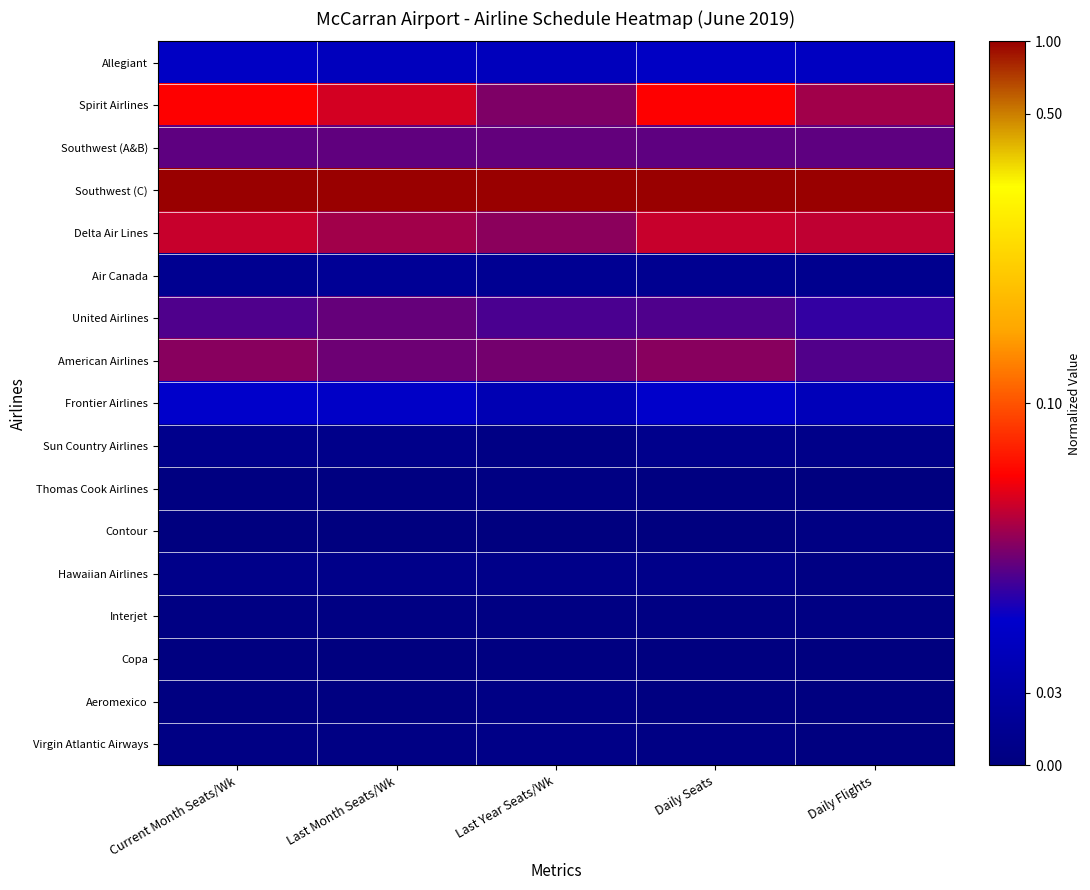

Reading right to left, list all the values displayed in this chart.

Allegiant: Daily Flights=0.2	Daily Seats=0.2	Last Year Seats/Wk=0.2	Last Month Seats/Wk=0.2	Current Month Seats/Wk=0.2
Spirit Airlines: Daily Flights=0.3	Daily Seats=0.4	Last Year Seats/Wk=0.3	Last Month Seats/Wk=0.4	Current Month Seats/Wk=0.4
Southwest (A&B): Daily Flights=0.3	Daily Seats=0.3	Last Year Seats/Wk=0.3	Last Month Seats/Wk=0.3	Current Month Seats/Wk=0.3
Southwest (C): Daily Flights=1.0	Daily Seats=1.0	Last Year Seats/Wk=1.0	Last Month Seats/Wk=1.0	Current Month Seats/Wk=1.0
Delta Air Lines: Daily Flights=0.4	Daily Seats=0.4	Last Year Seats/Wk=0.3	Last Month Seats/Wk=0.3	Current Month Seats/Wk=0.4
Air Canada: Daily Flights=0.0	Daily Seats=0.0	Last Year Seats/Wk=0.1	Last Month Seats/Wk=0.1	Current Month Seats/Wk=0.0
United Airlines: Daily Flights=0.2	Daily Seats=0.3	Last Year Seats/Wk=0.3	Last Month Seats/Wk=0.3	Current Month Seats/Wk=0.3
American Airlines: Daily Flights=0.3	Daily Seats=0.3	Last Year Seats/Wk=0.3	Last Month Seats/Wk=0.3	Current Month Seats/Wk=0.3
Frontier Airlines: Daily Flights=0.2	Daily Seats=0.2	Last Year Seats/Wk=0.1	Last Month Seats/Wk=0.2	Current Month Seats/Wk=0.2
Sun Country Airlines: Daily Flights=0.0	Daily Seats=0.0	Last Year Seats/Wk=0.0	Last Month Seats/Wk=0.0	Current Month Seats/Wk=0.0
Thomas Cook Airlines: Daily Flights=0.0	Daily Seats=0.0	Last Year Seats/Wk=0.0	Last Month Seats/Wk=0.0	Current Month Seats/Wk=0.0
Contour: Daily Flights=0.0	Daily Seats=0.0	Last Year Seats/Wk=0.0	Last Month Seats/Wk=0.0	Current Month Seats/Wk=0.0
Hawaiian Airlines: Daily Flights=0.0	Daily Seats=0.0	Last Year Seats/Wk=0.0	Last Month Seats/Wk=0.0	Current Month Seats/Wk=0.0
Interjet: Daily Flights=0.0	Daily Seats=0.0	Last Year Seats/Wk=0.0	Last Month Seats/Wk=0.0	Current Month Seats/Wk=0.0
Copa: Daily Flights=0.0	Daily Seats=0.0	Last Year Seats/Wk=0.0	Last Month Seats/Wk=0.0	Current Month Seats/Wk=0.0
Aeromexico: Daily Flights=0.0	Daily Seats=0.0	Last Year Seats/Wk=0.0	Last Month Seats/Wk=0.0	Current Month Seats/Wk=0.0
Virgin Atlantic Airways: Daily Flights=0.0	Daily Seats=0.0	Last Year Seats/Wk=0.0	Last Month Seats/Wk=0.0	Current Month Seats/Wk=0.0